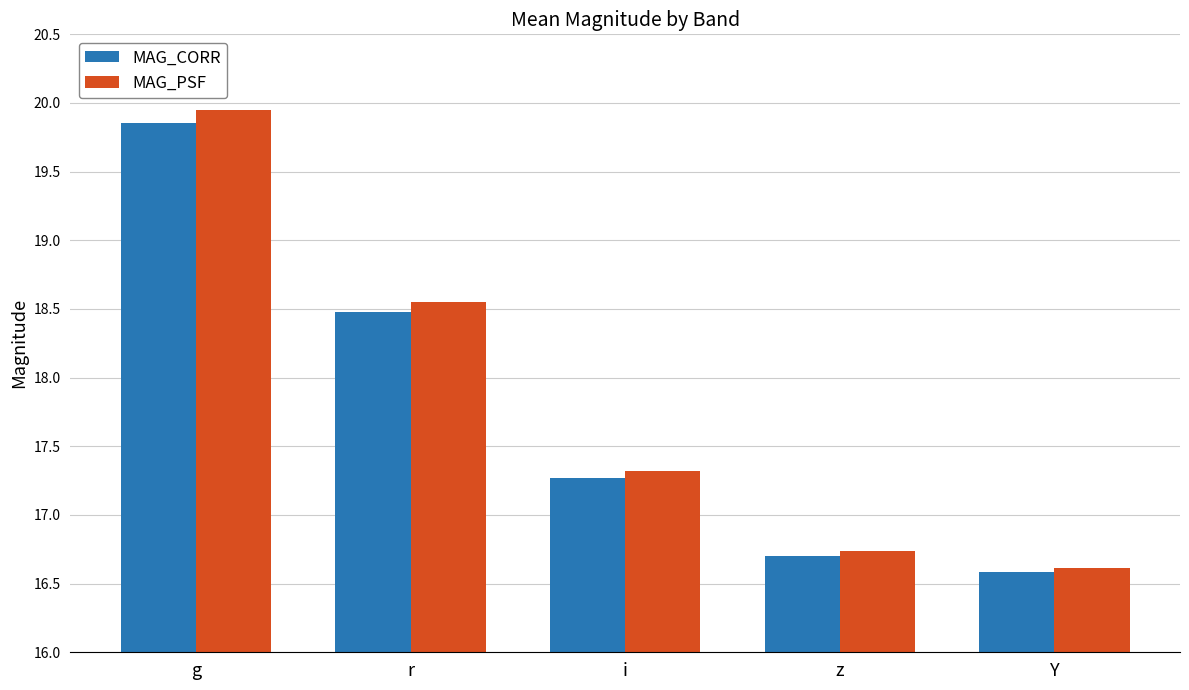

How many data points does each series have?

5